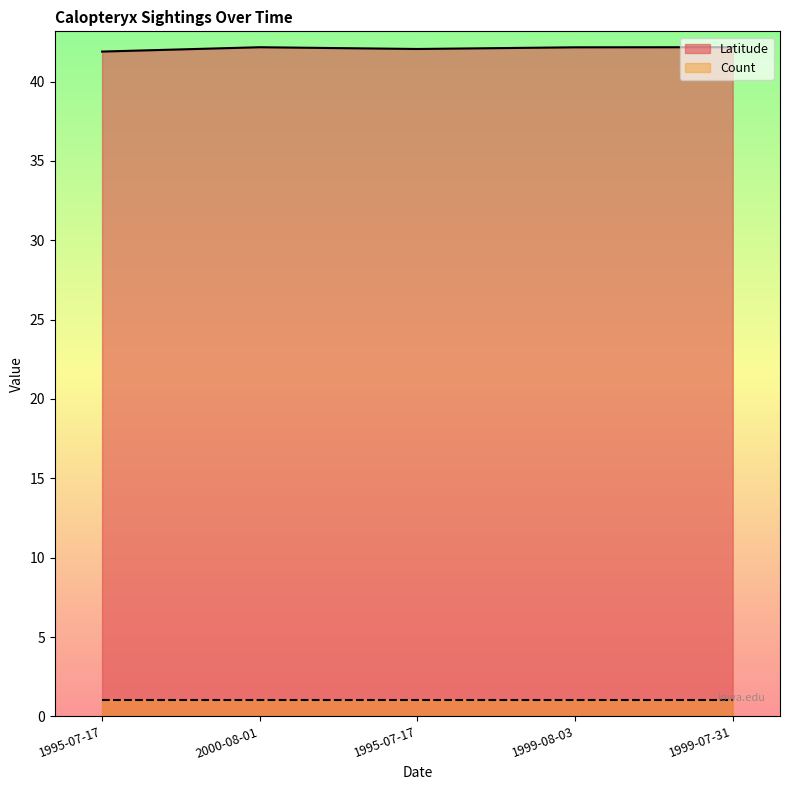

How many points are lower than both their immediate neighbors (excluding endpoints)?

1